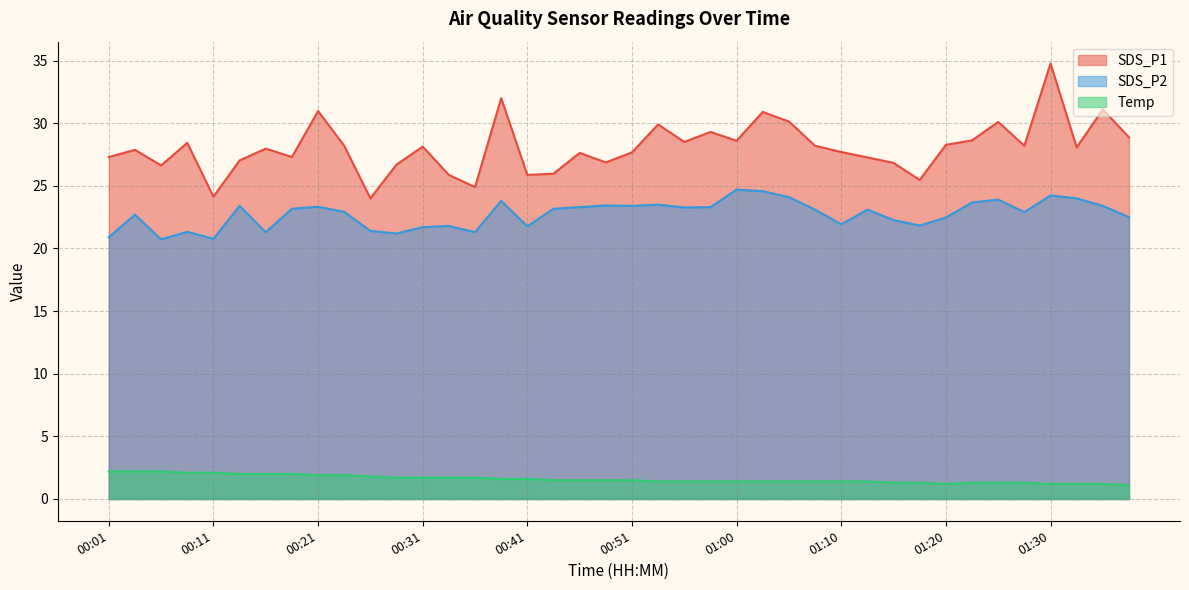

What is the sum of all SDS_P1 values?

1122.2